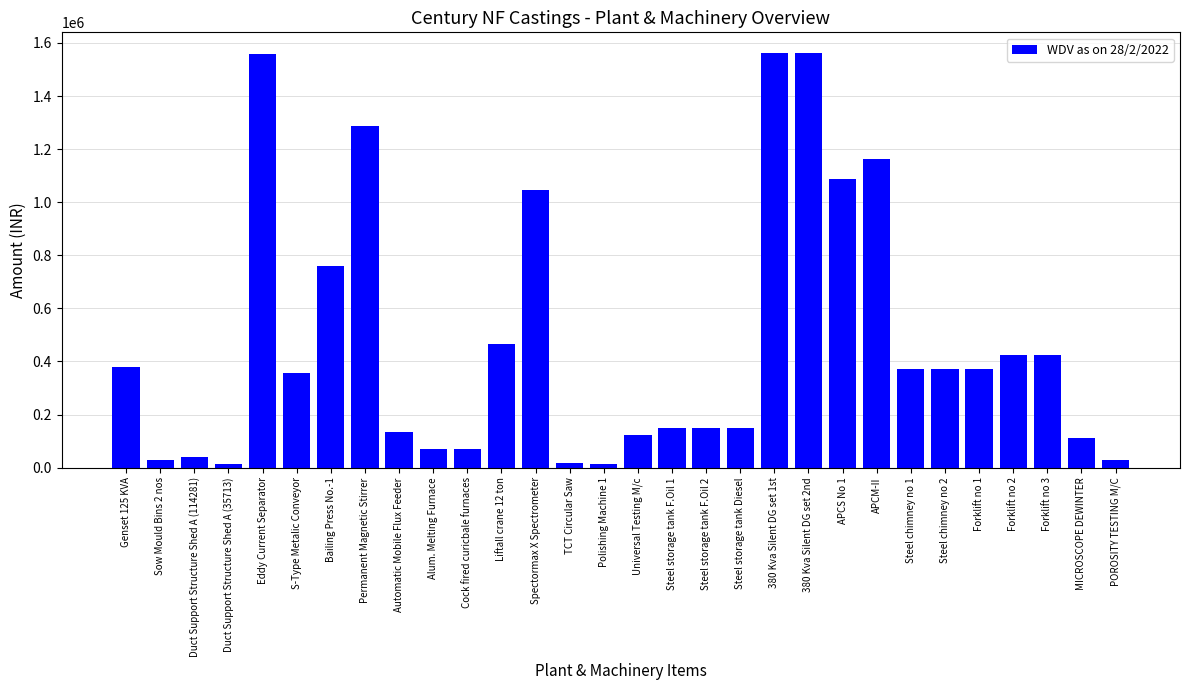

Approximately how many times larger is the value at Liftall crane 12 ton compared to Permanent Magnetic Stirrer?

0.4